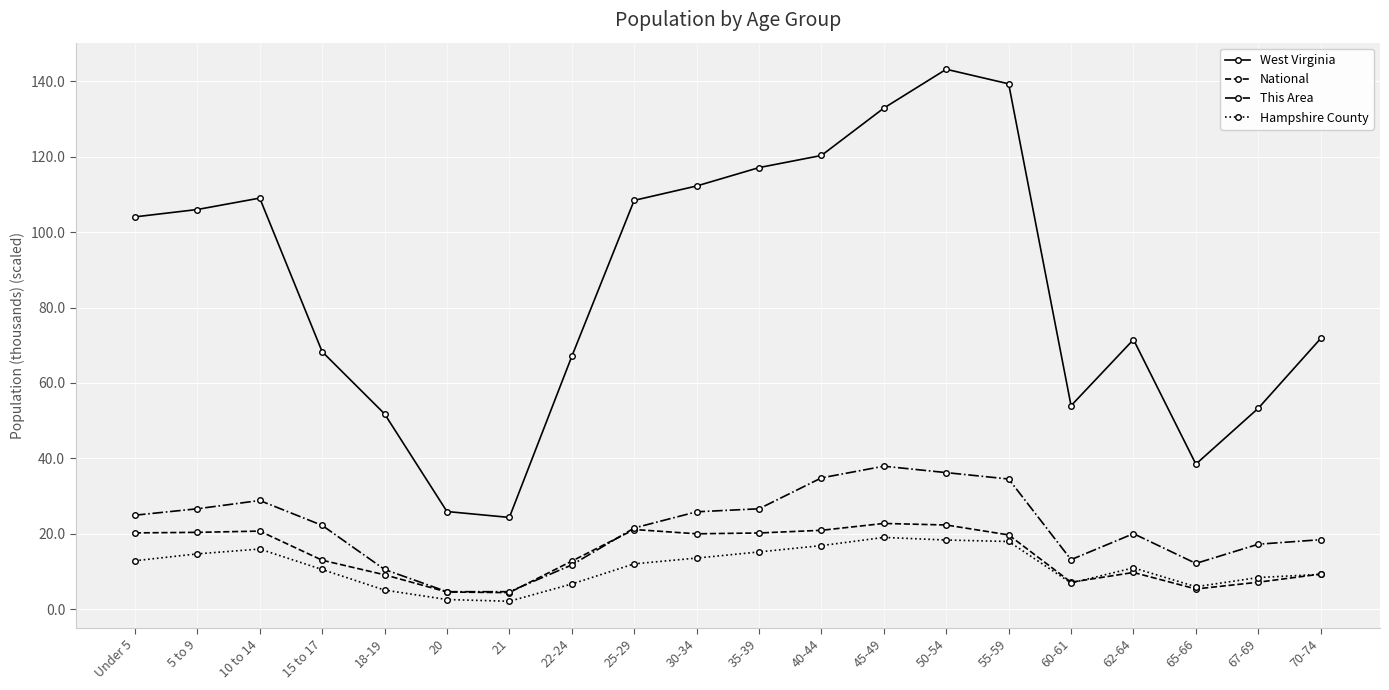

What is the label of the 16th point from the left?

60-61